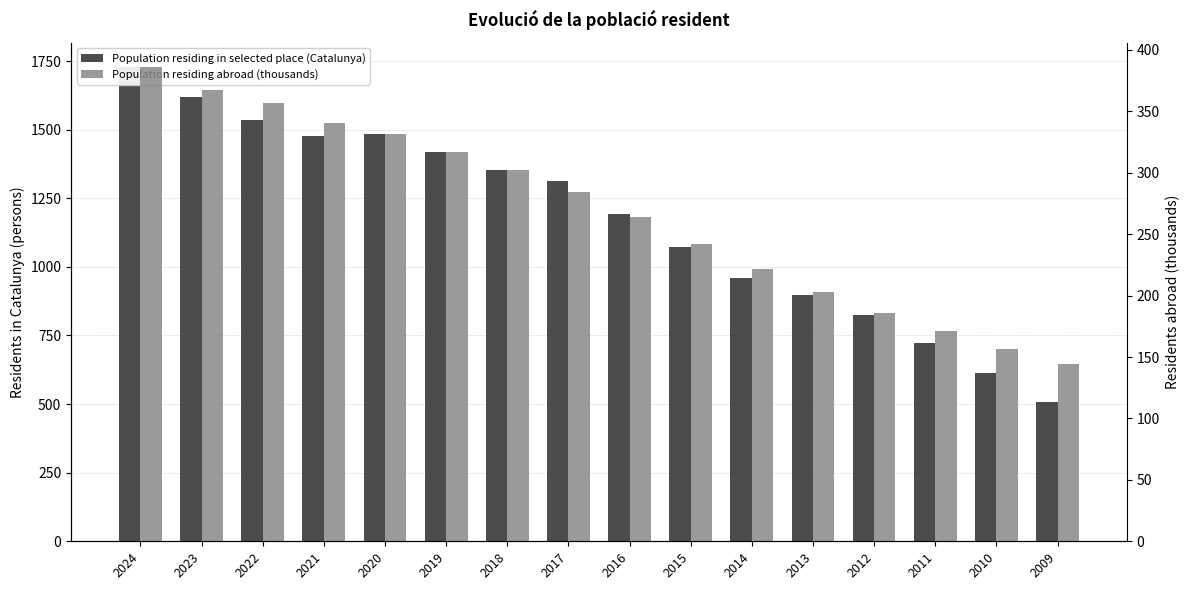

Is it true that Population residing abroad (thousands) equals 565.5 at 2024?

False